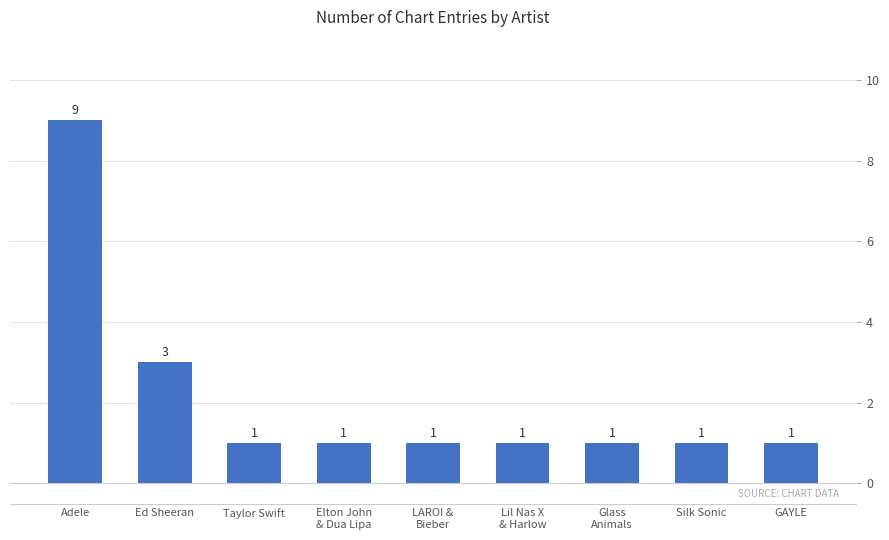

What is the difference between the maximum and second lowest values?

8